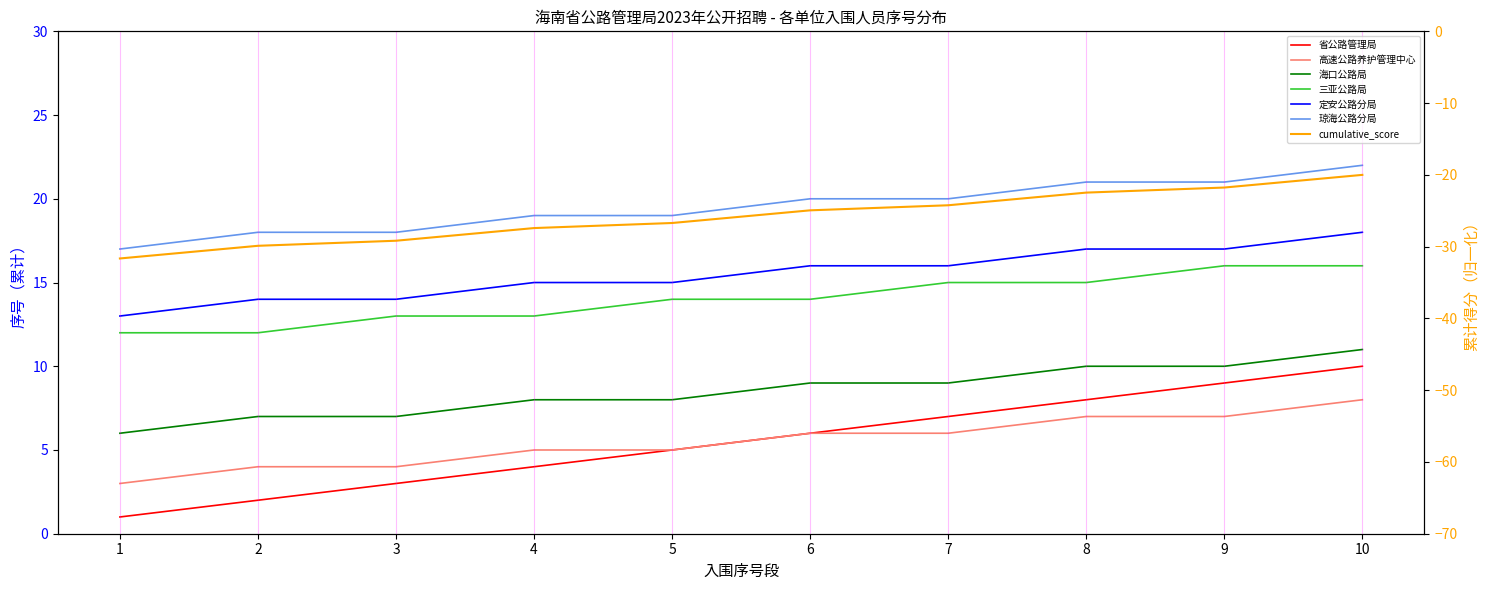

Reading left to right, extract all data points from this chart.

省公路管理局: 1=1	2=2	3=3	4=4	5=5	6=6	7=7	8=8	9=9	10=10
高速公路养护管理中心: 1=3	2=4	3=4	4=5	5=5	6=6	7=6	8=7	9=7	10=8
海口公路局: 1=6	2=7	3=7	4=8	5=8	6=9	7=9	8=10	9=10	10=11
三亚公路局: 1=12	2=12	3=13	4=13	5=14	6=14	7=15	8=15	9=16	10=16
定安公路分局: 1=13	2=14	3=14	4=15	5=15	6=16	7=16	8=17	9=17	10=18
琼海公路分局: 1=17	2=18	3=18	4=19	5=19	6=20	7=20	8=21	9=21	10=22